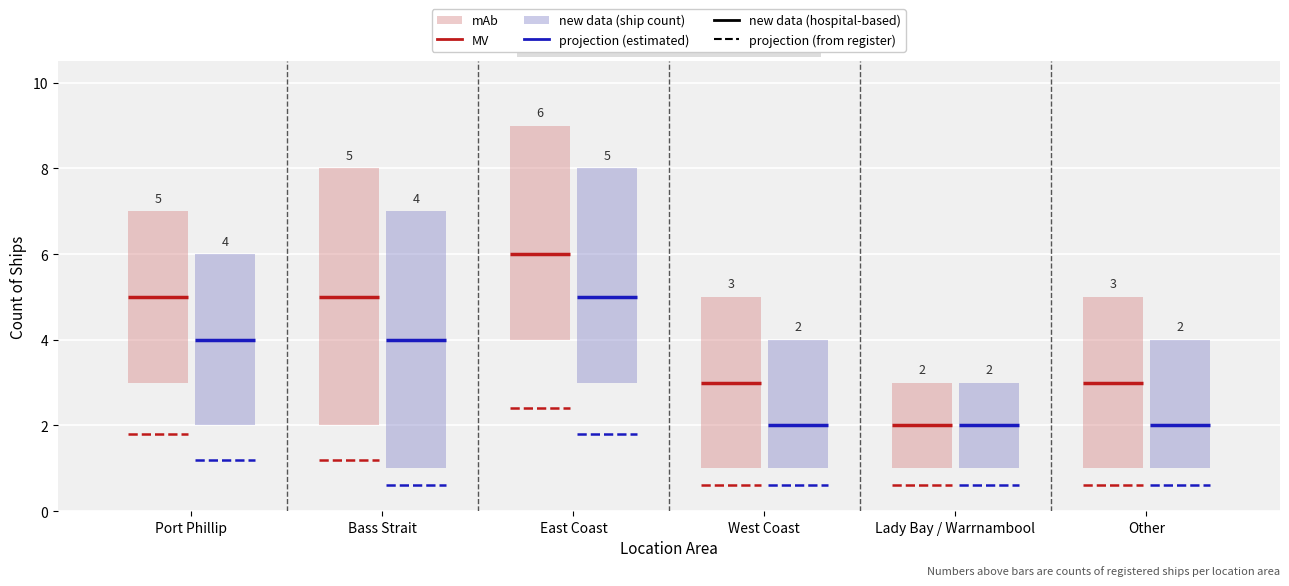

What is the difference between the highest and lowest values at Port Phillip?

3.8